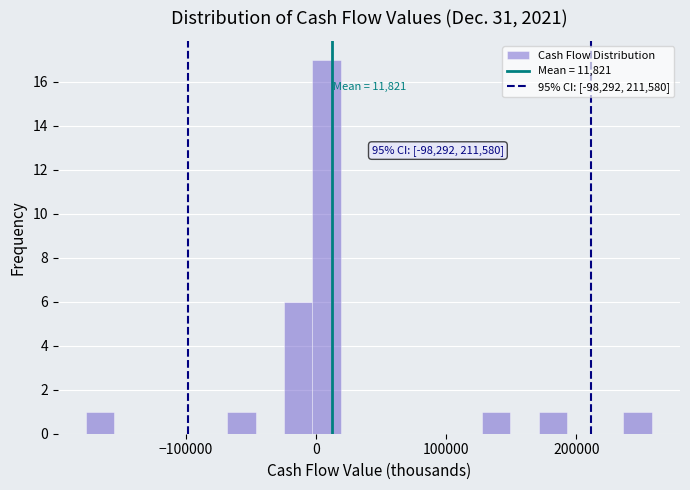

Read against the x-axis, roughly where is the centre of the tallest bar?

10000